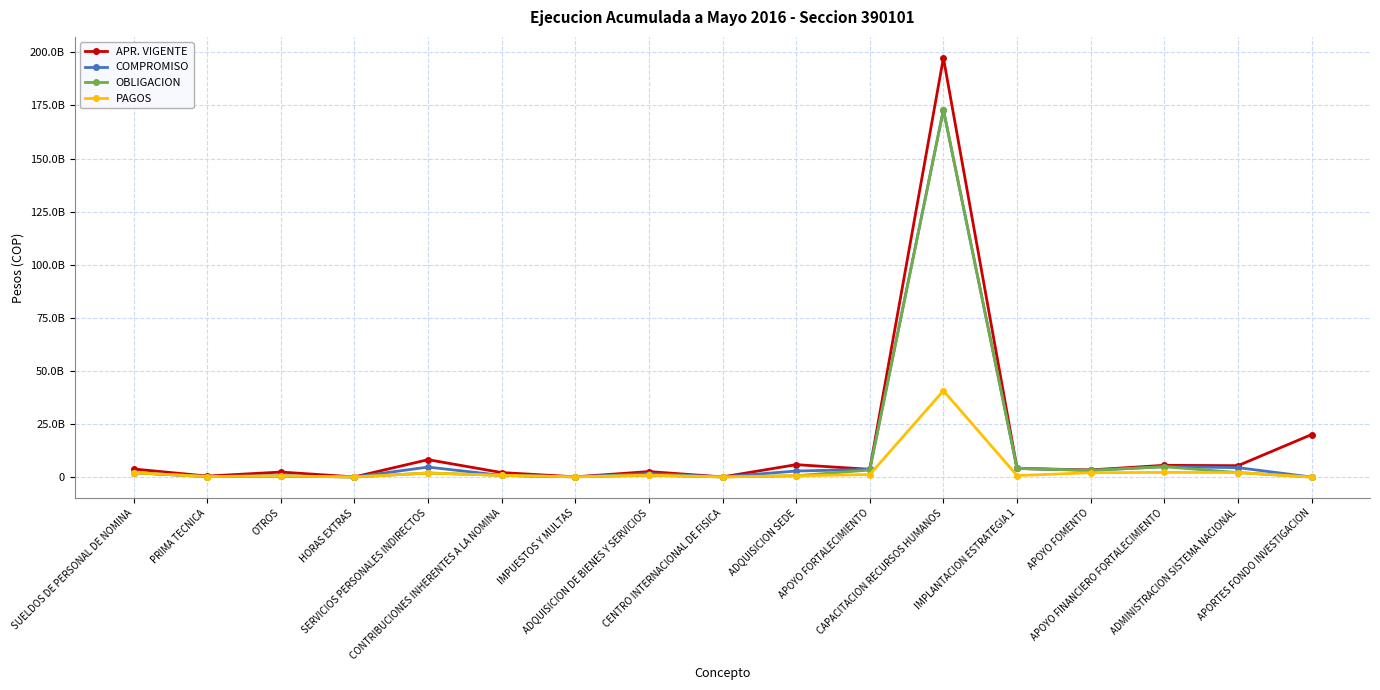

Which series changed the most between CONTRIBUCIONES INHERENTES A LA NOMINA and IMPUESTOS Y MULTAS?

APR. VIGENTE